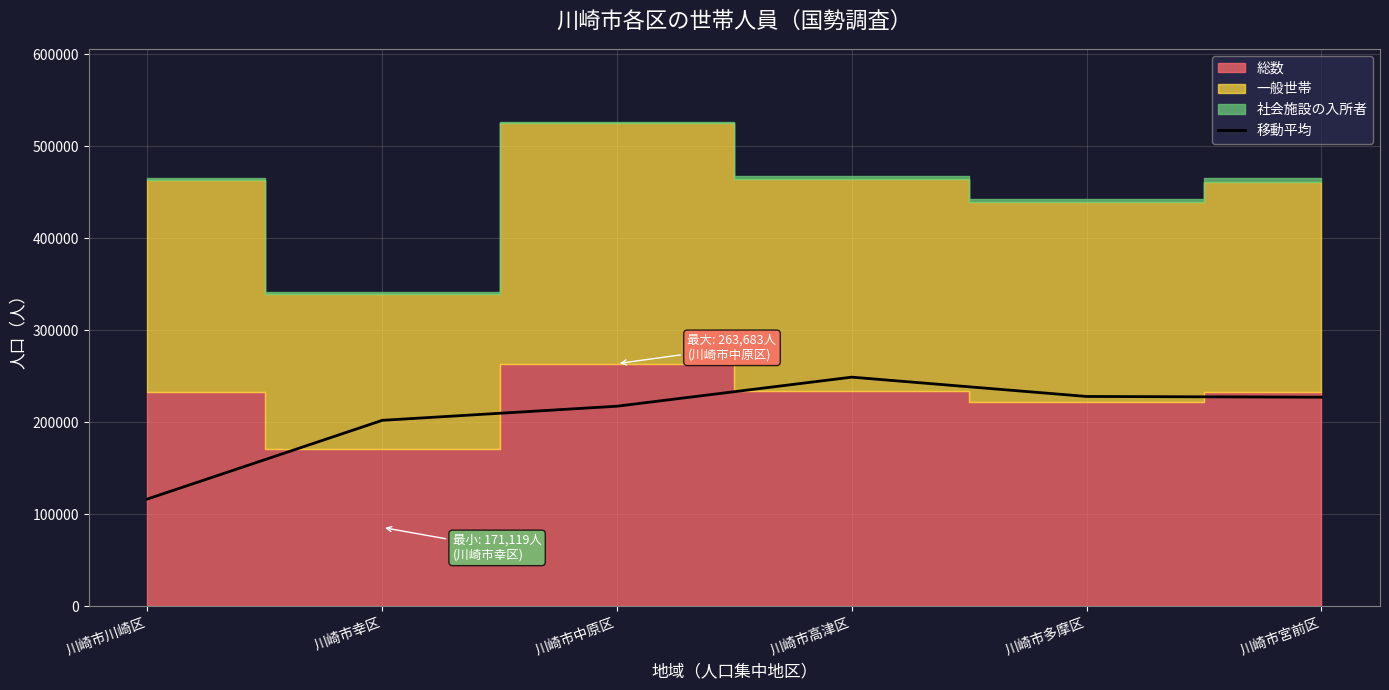

True or false: the data shows 228007.5 at 川崎市多摩区.

True